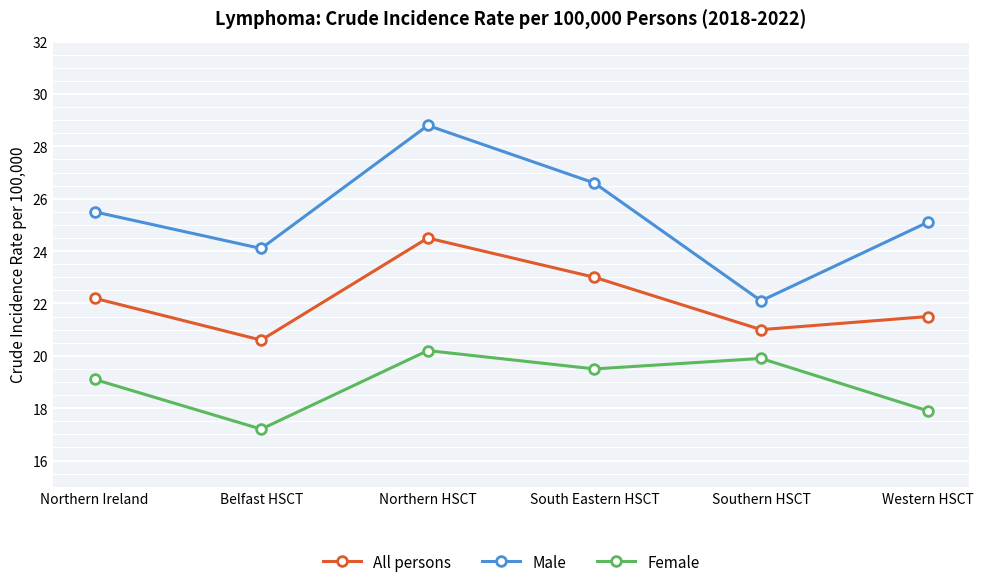

At how many categories does at least one series exceed 26?

2